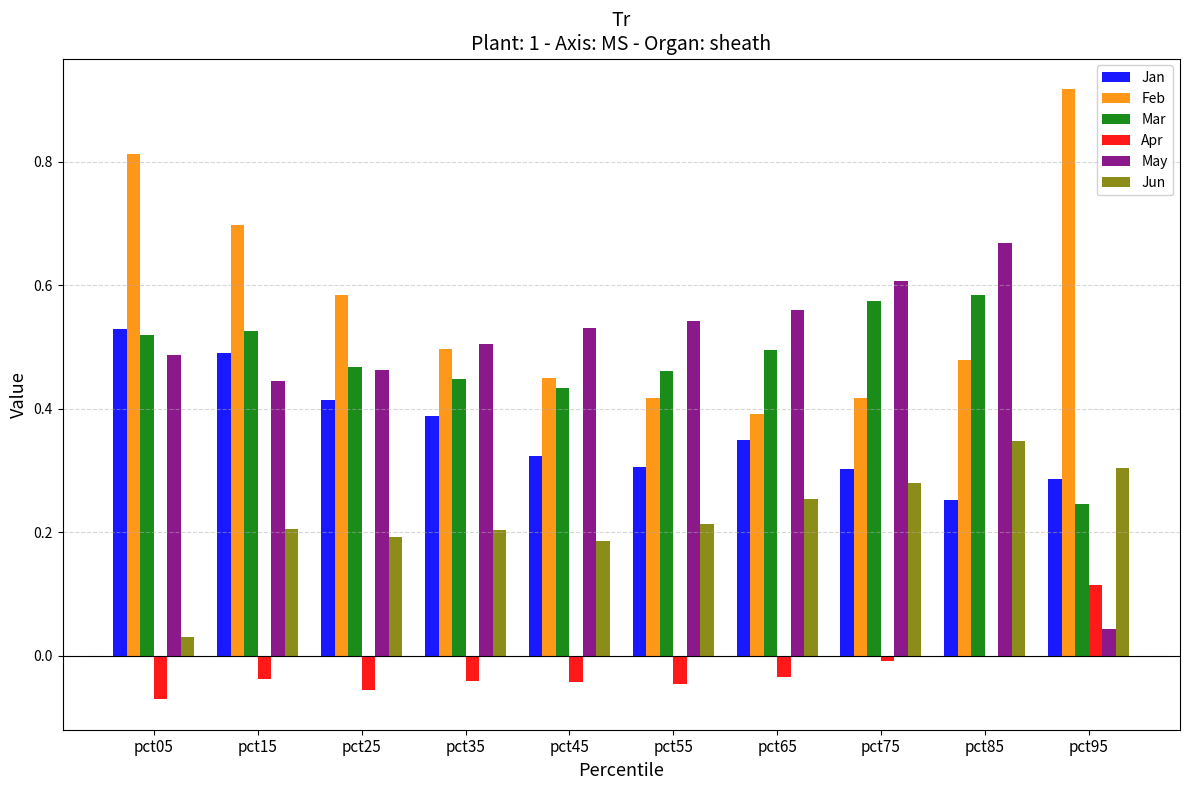

Is the value of Feb at pct75 greater than the value of May at pct75?

No